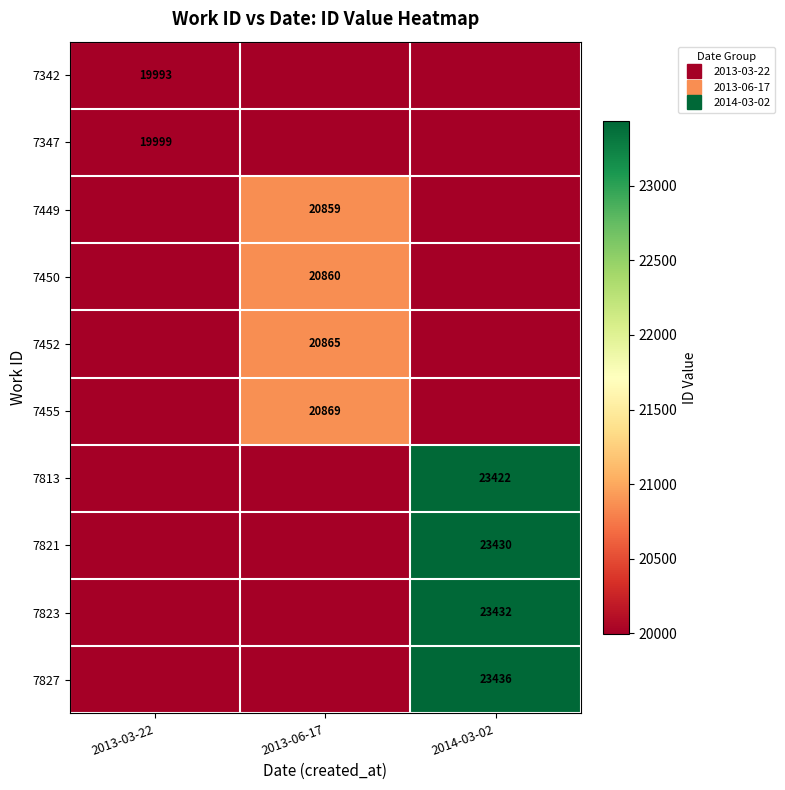

The 7827 series shows 23436 at 2014-03-02. True or false?

True